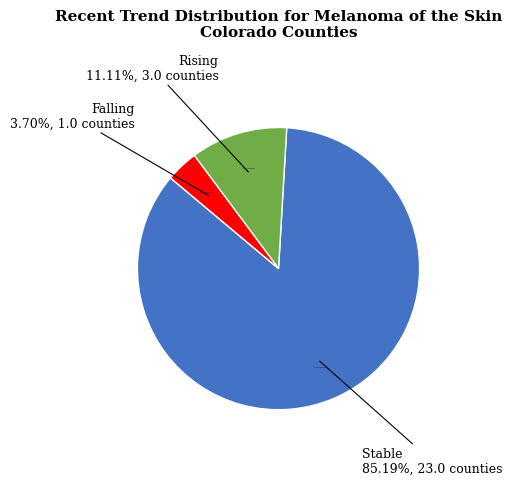

What is the smallest slice in the pie chart?

falling